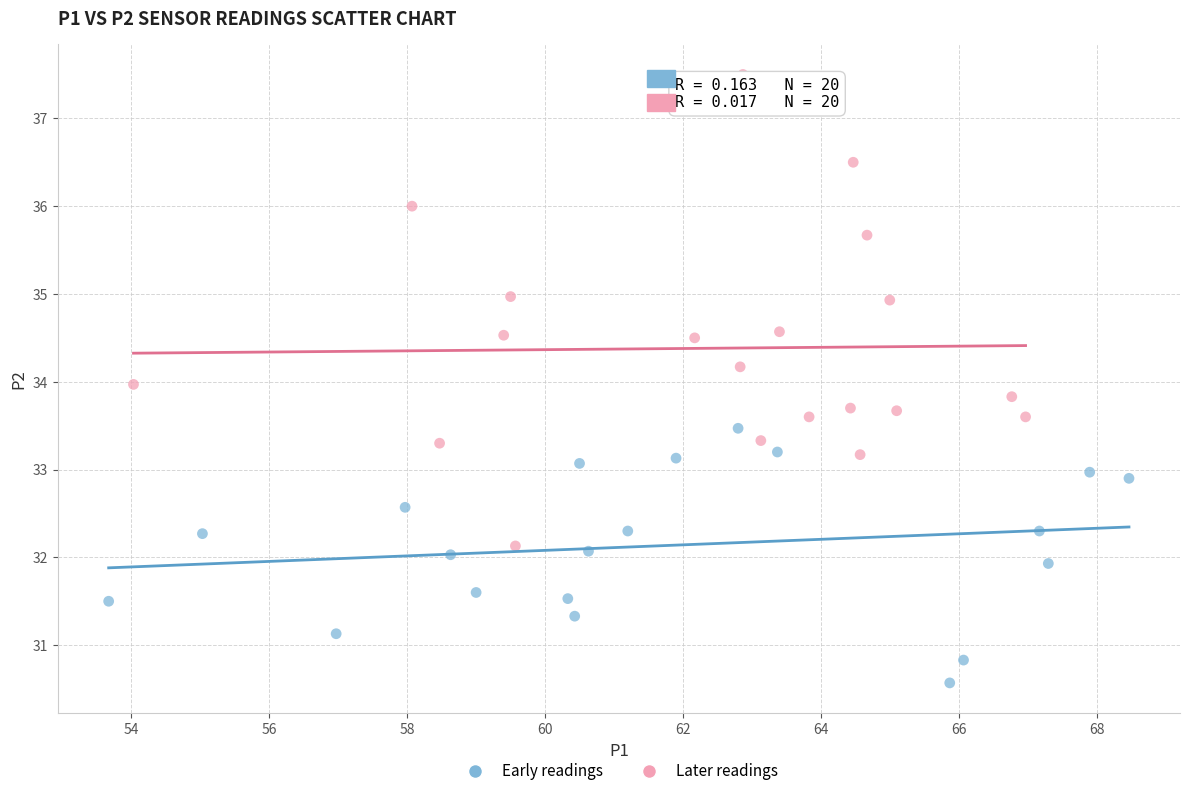

Which series has the largest Y range (max minus min)?

Later readings